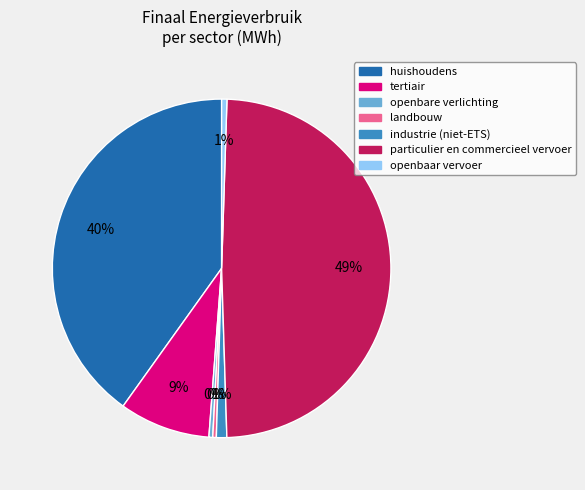

To the nearest percent, what percentage of the pie is huishoudens?

40%